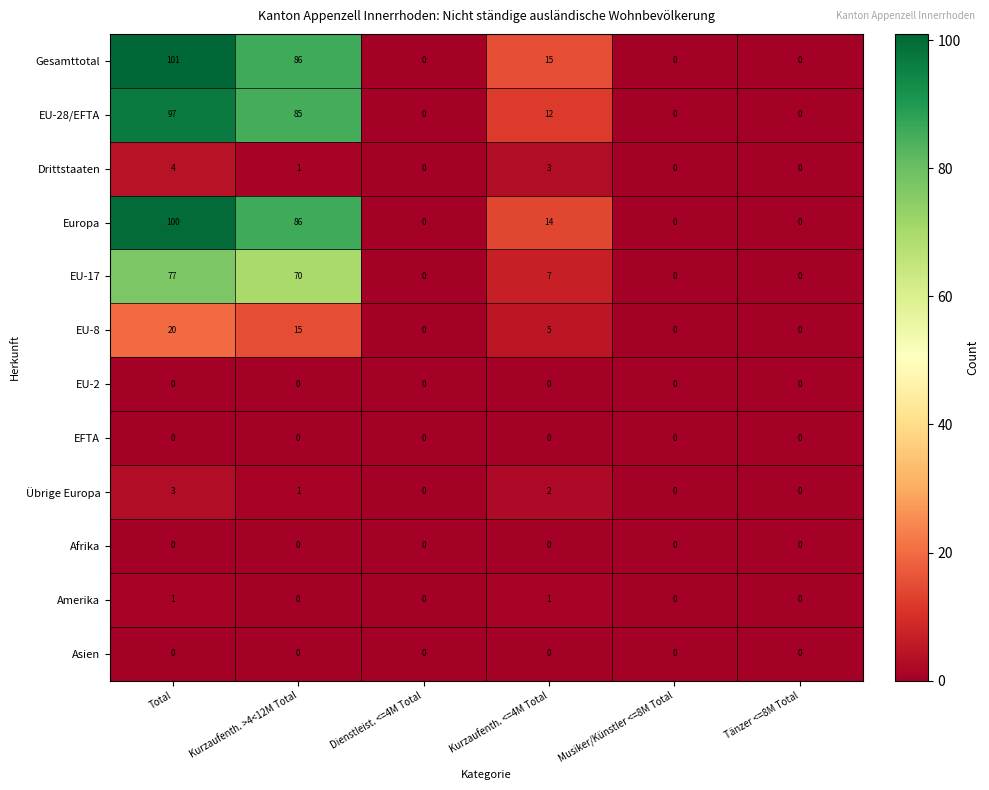

Which series changed the most between Kurzaufenth. >4<12M Total and Kurzaufenth. <=4M Total?

EU-28/EFTA